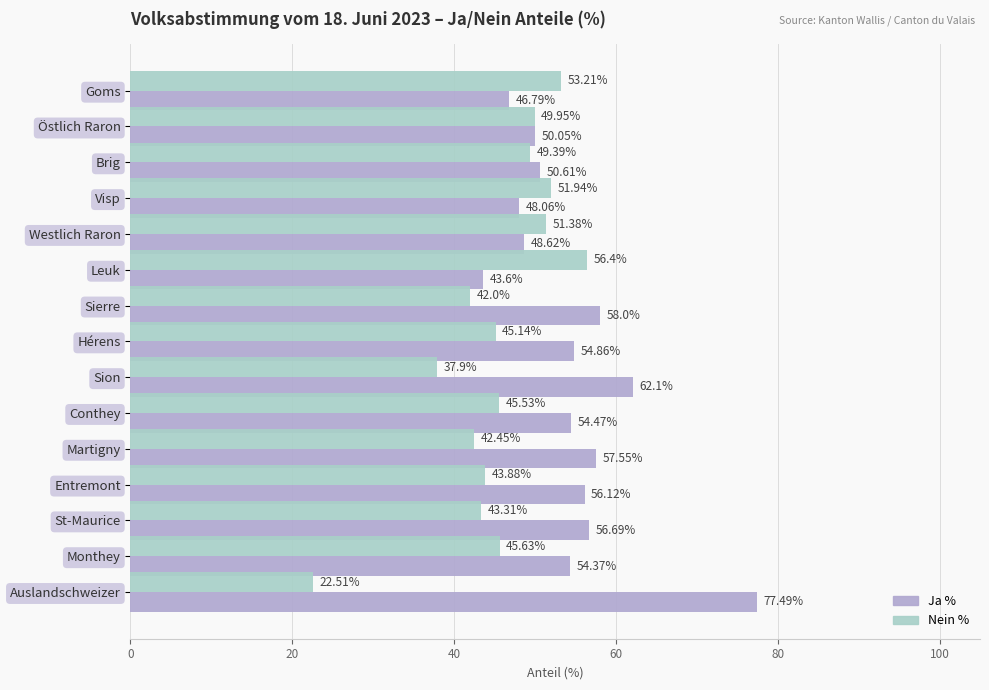

Which category has the lowest value across all series?

Auslandschweizer